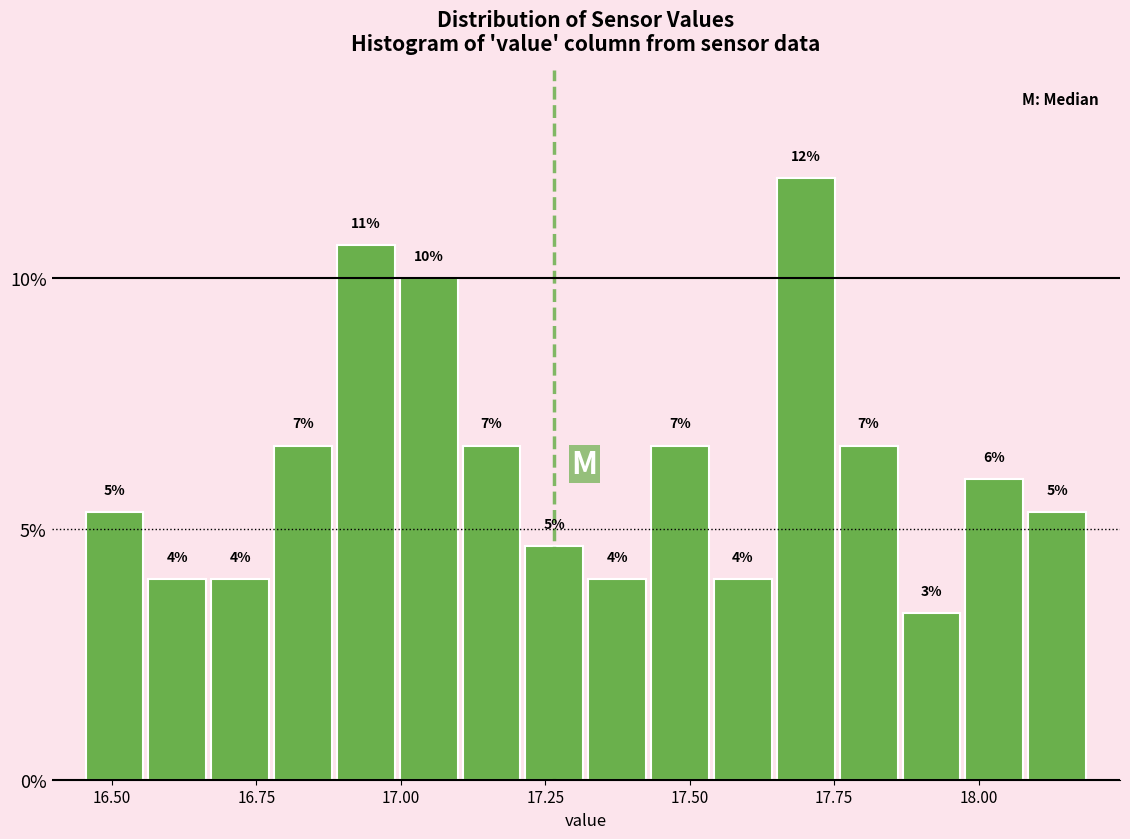

Read against the x-axis, roughly where is the centre of the tallest bar?

17.70